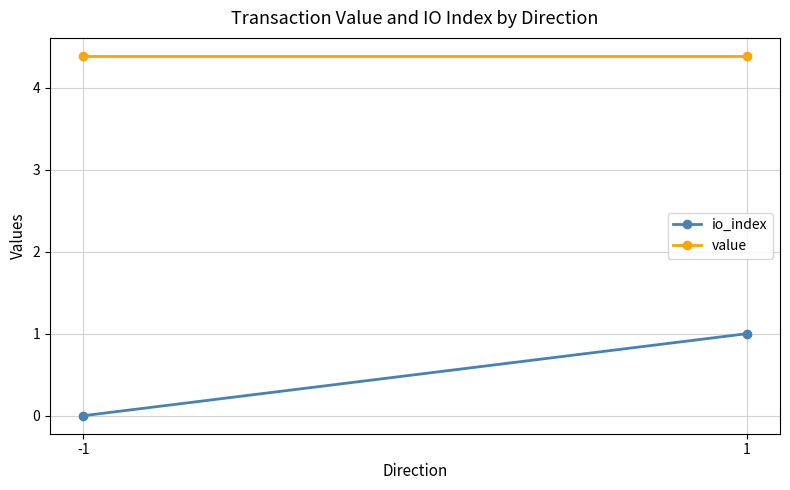

What is the maximum value for value?

4.4